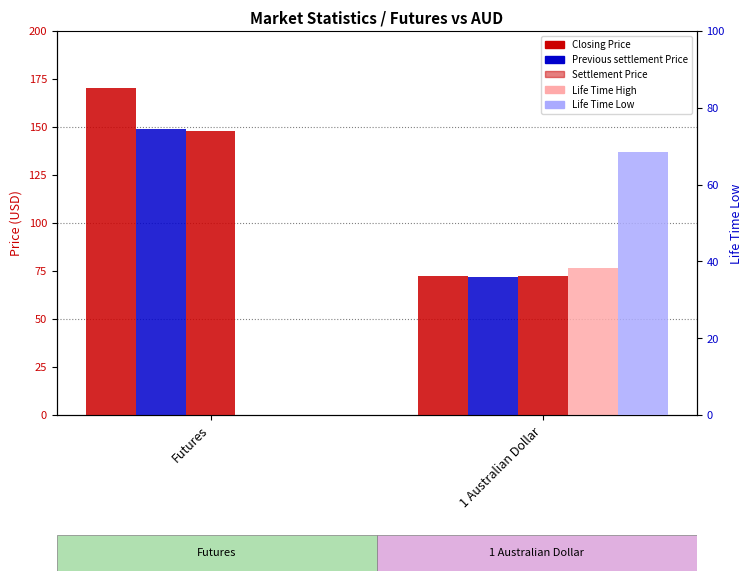

Reading left to right, what are all the values shown in this chart?

Closing Price: 170.1	72.2
Previous settlement Price: 149.2	71.8
Settlement Price: 148.1	72.6
Life Time High: 0.0	76.6
Life Time Low: 0.0	68.6